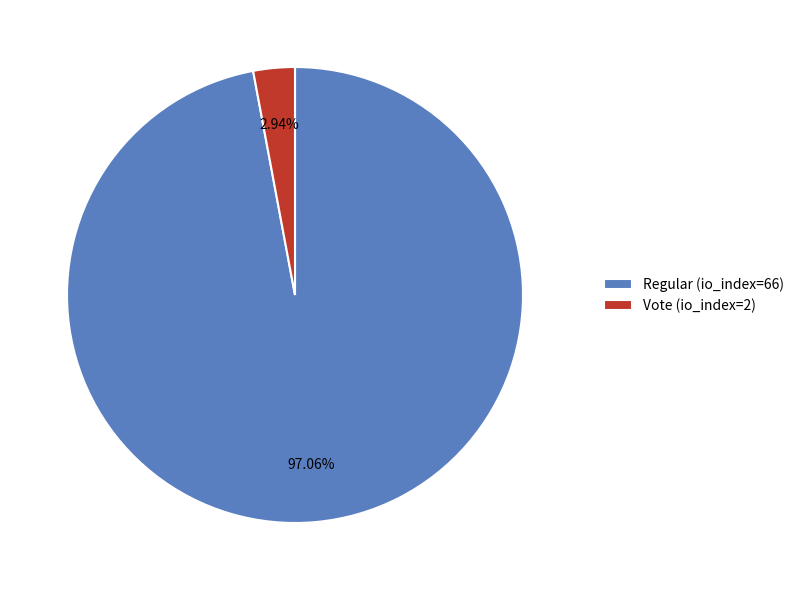

Is the sum of Regular (io_index=66) and Vote (io_index=2) greater than half?

Yes